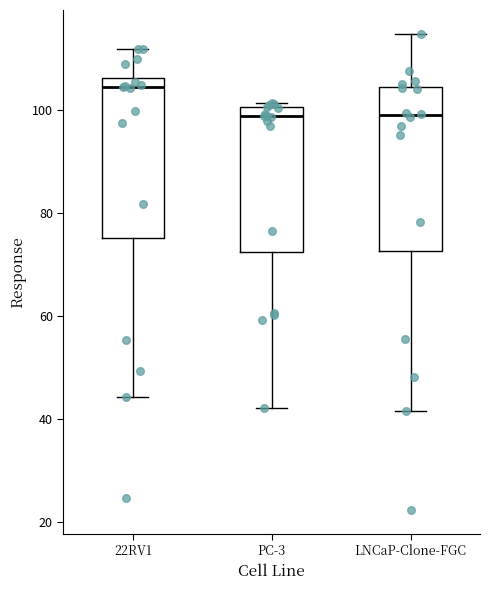

Where does the median line of the box for 22RV1 sit on the y-axis? The values are not printed on the chart, so give them approximately, as read against the axis.

104